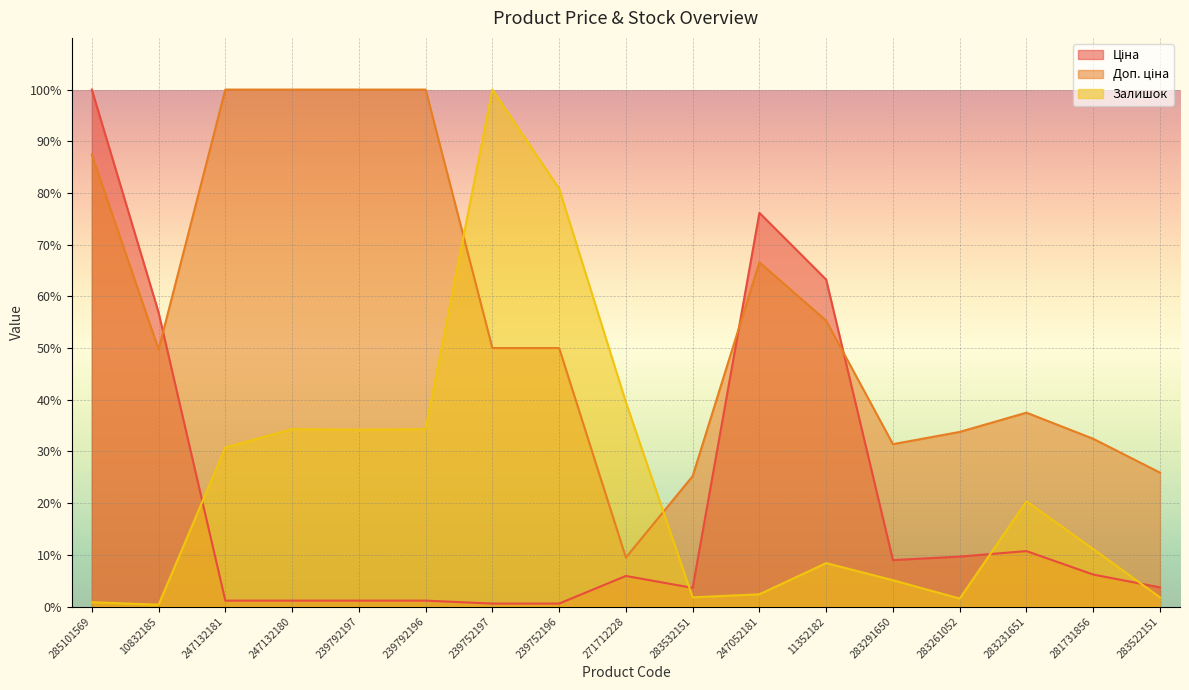

Which series ends up on top after the final intersection of Доп. ціна and Залишок?

Доп. ціна